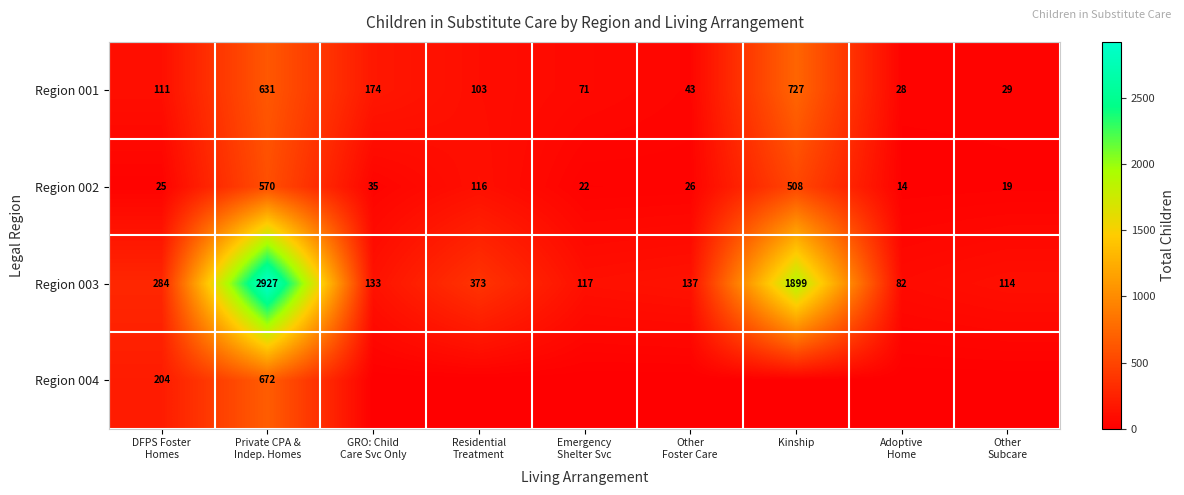

How many series are shown in this chart?

4